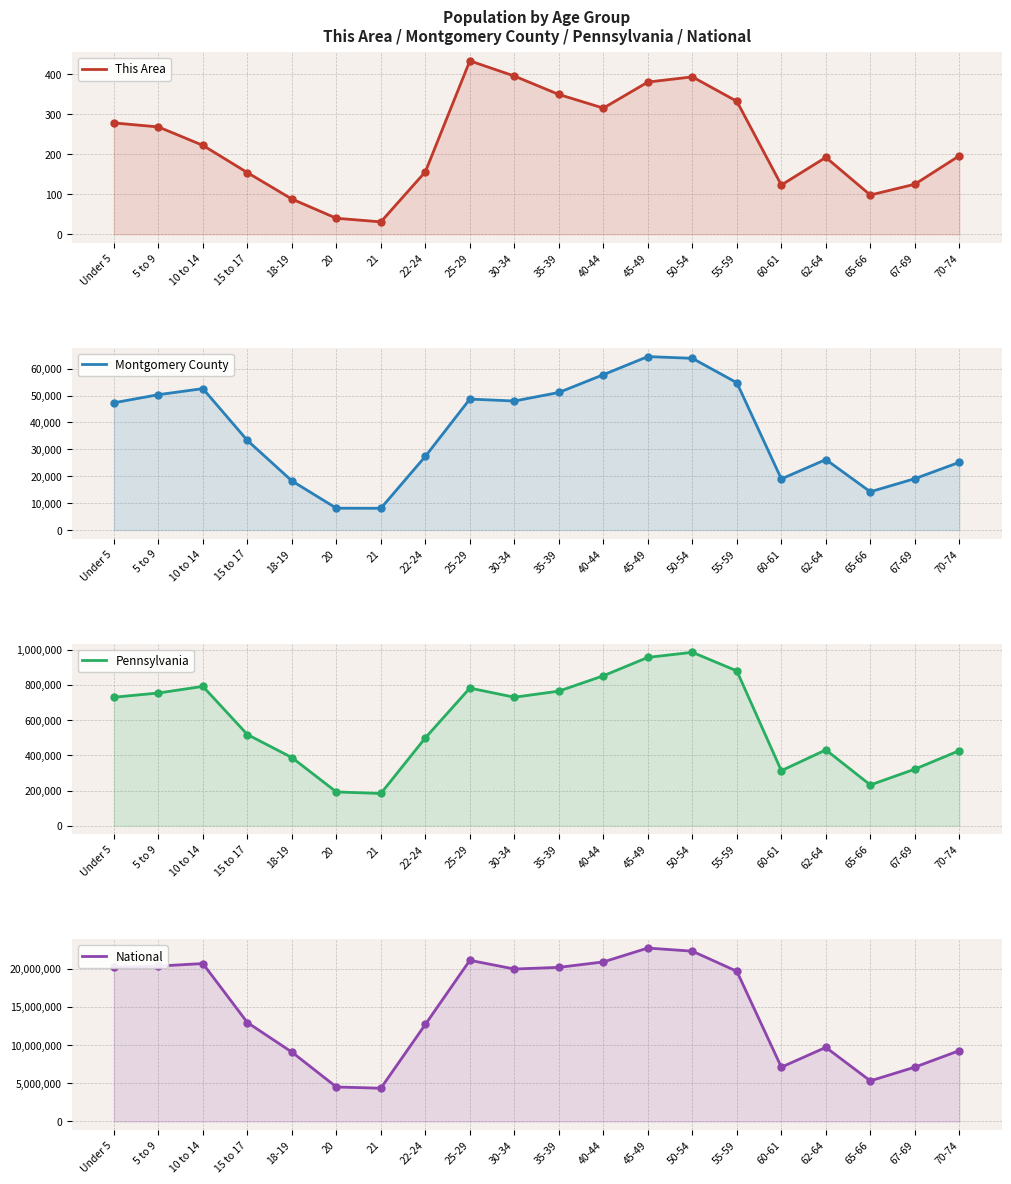

What is the total value across all series at 21?

4545665